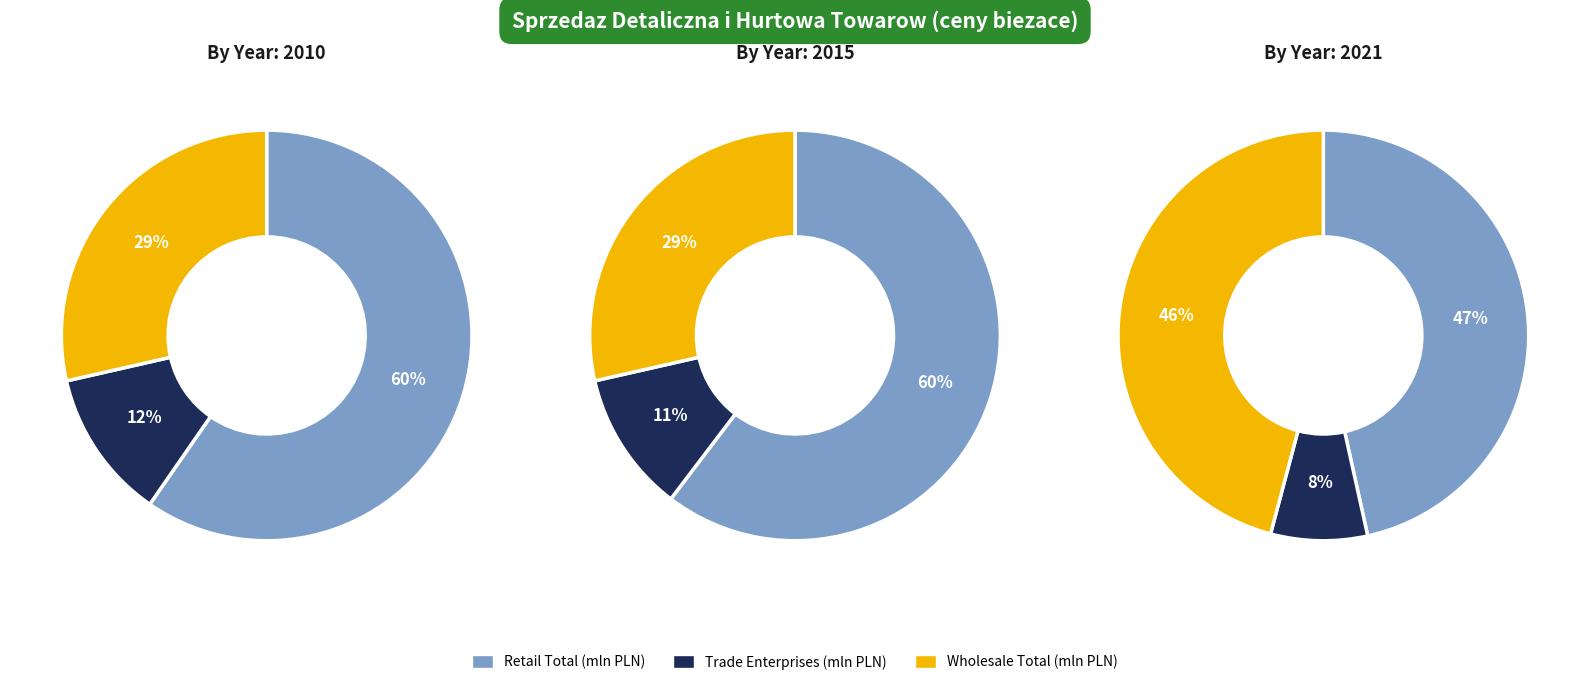

What is the difference between the highest and lowest values at 2010?

9276.3